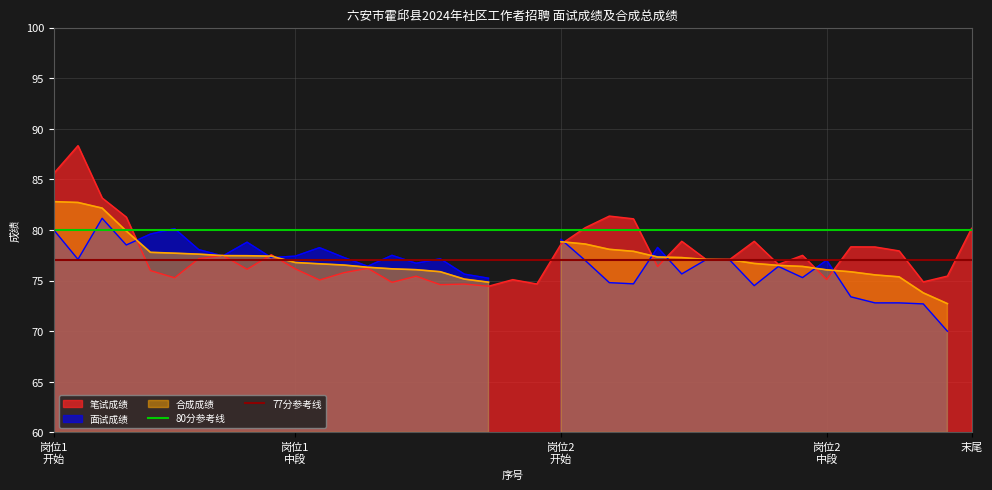

What is the average value of the 77分参考线 series?

77